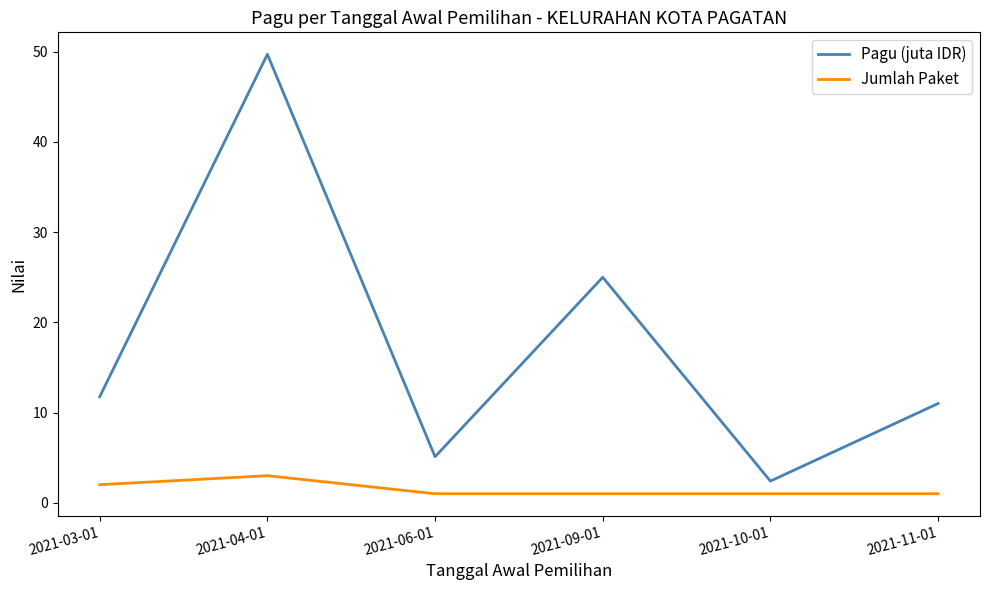

The value of Pagu (juta IDR) at 2021-03-01 is 11.8. True or false?

True